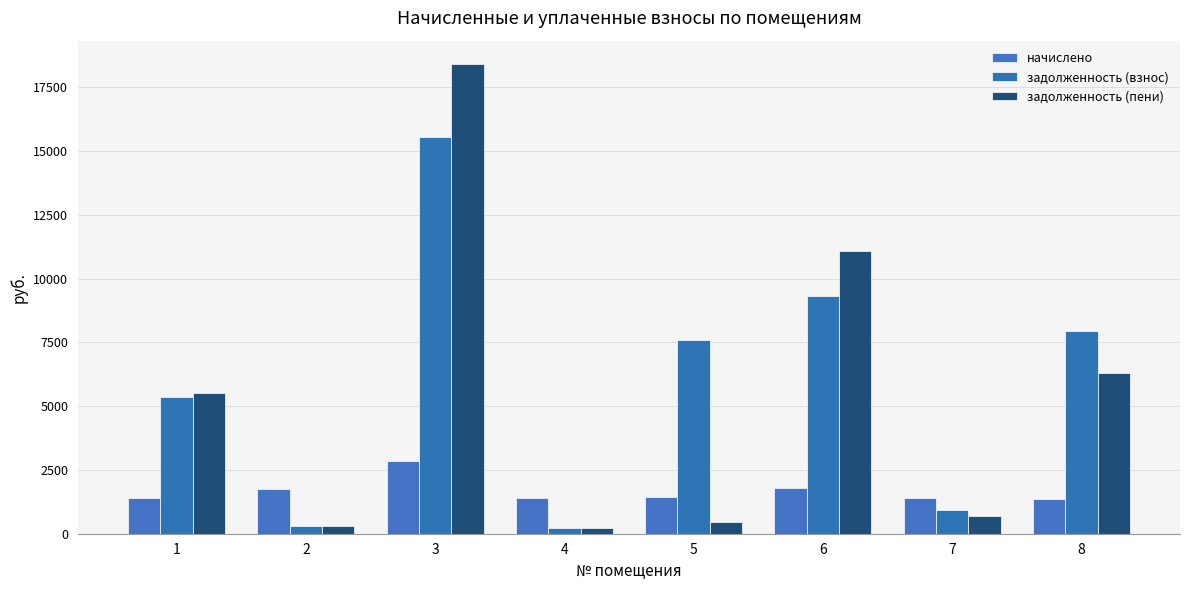

What is the sum of the начислено values at 5 and 8?

2809.1